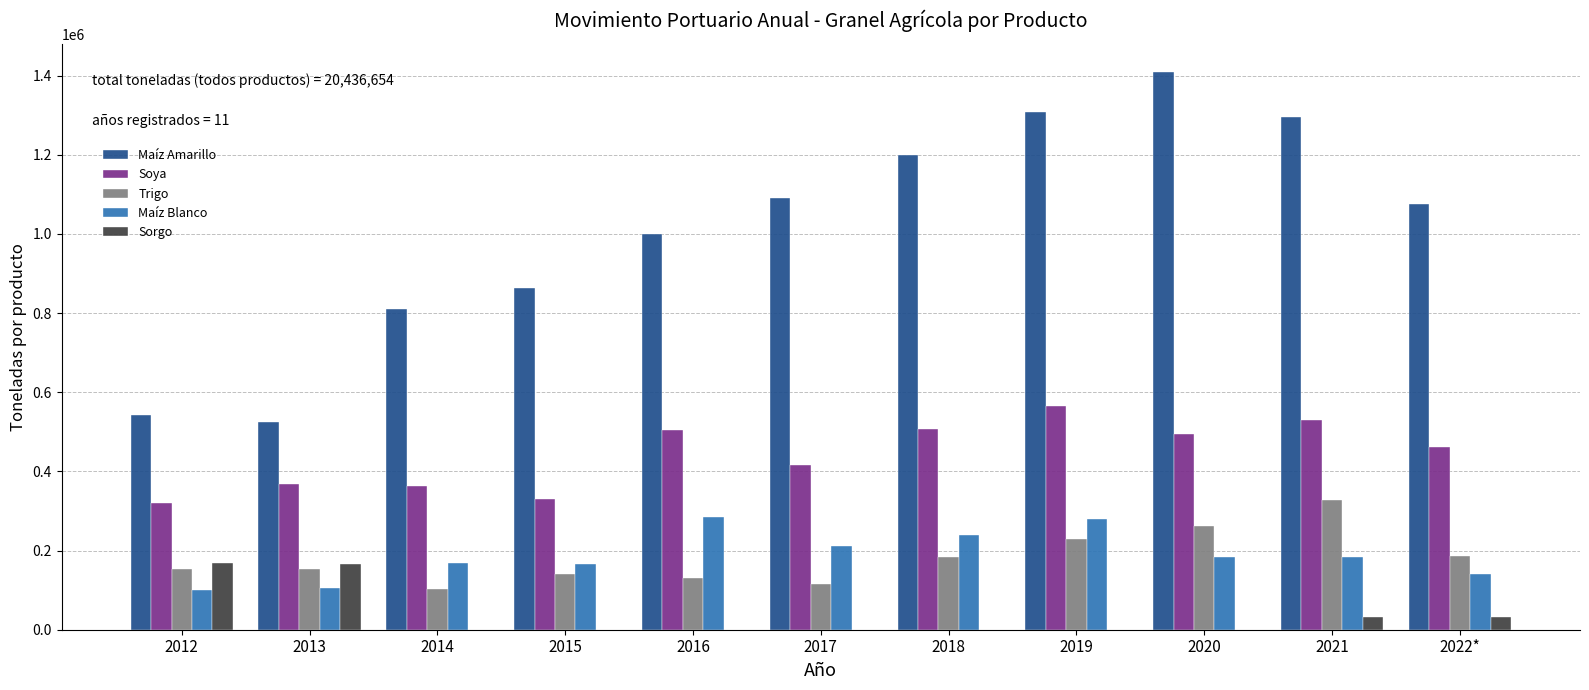

Between 2013 and 2021, which series saw the biggest shift?

Maíz Amarillo